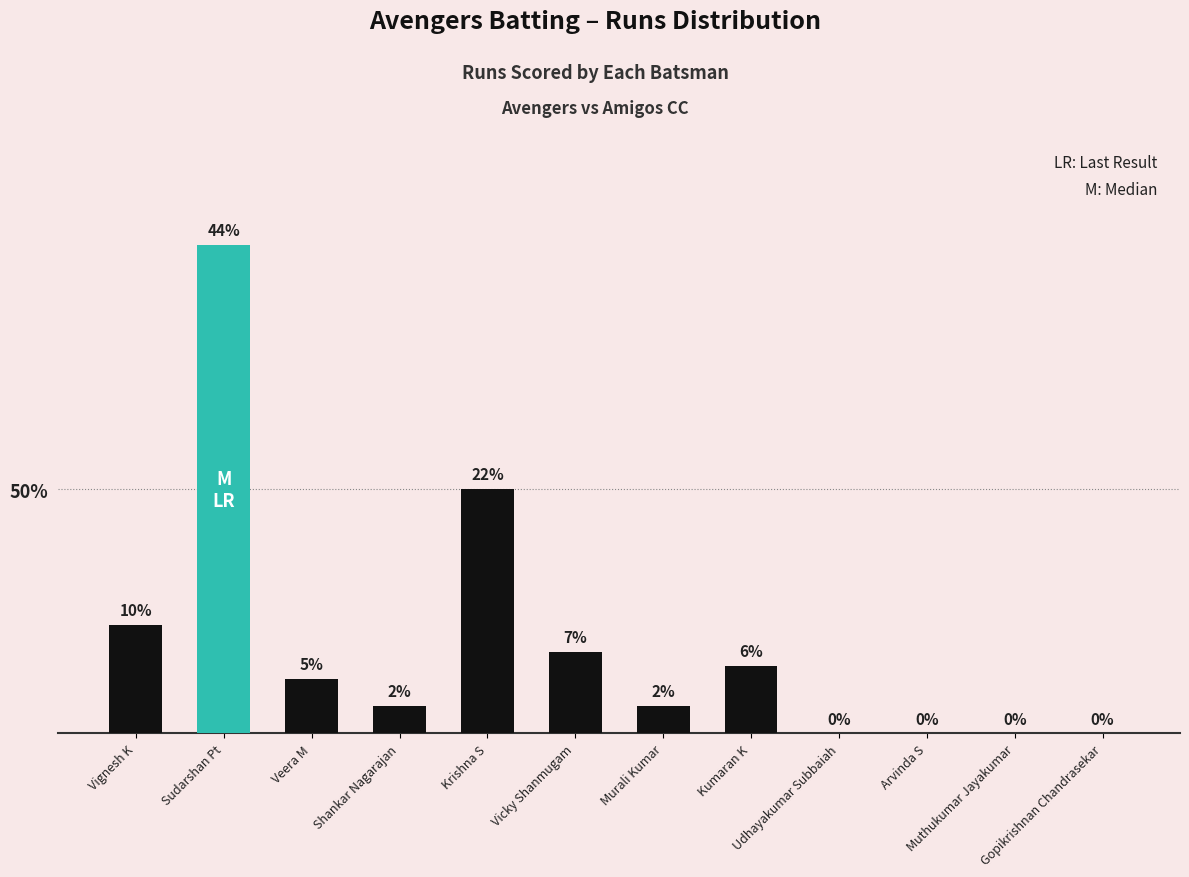

Are the bars horizontal?

No